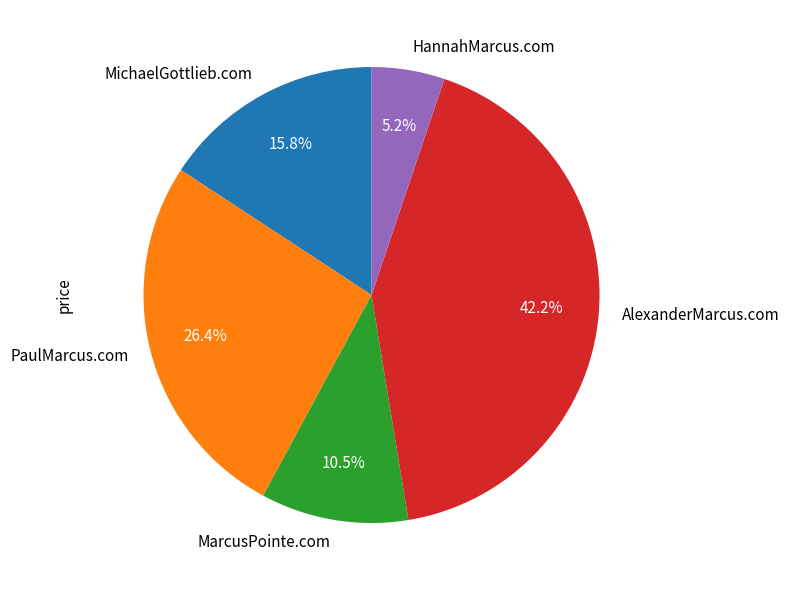

To the nearest percent, what portion does HannahMarcus.com represent?

5%